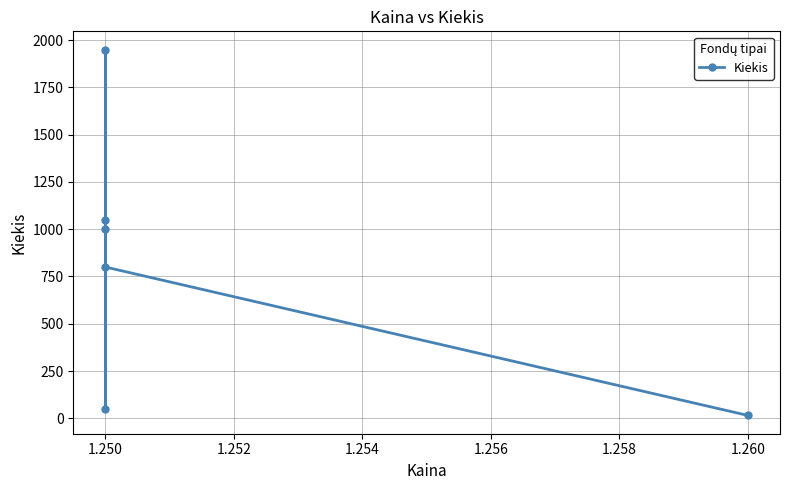

What is the maximum value shown in the chart?

1950